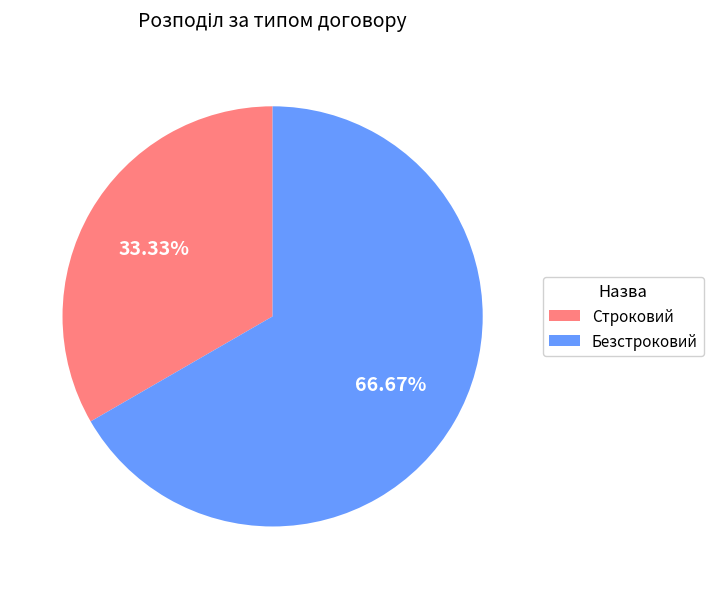

To the nearest percent, what percentage of the pie is Строковий?

33%